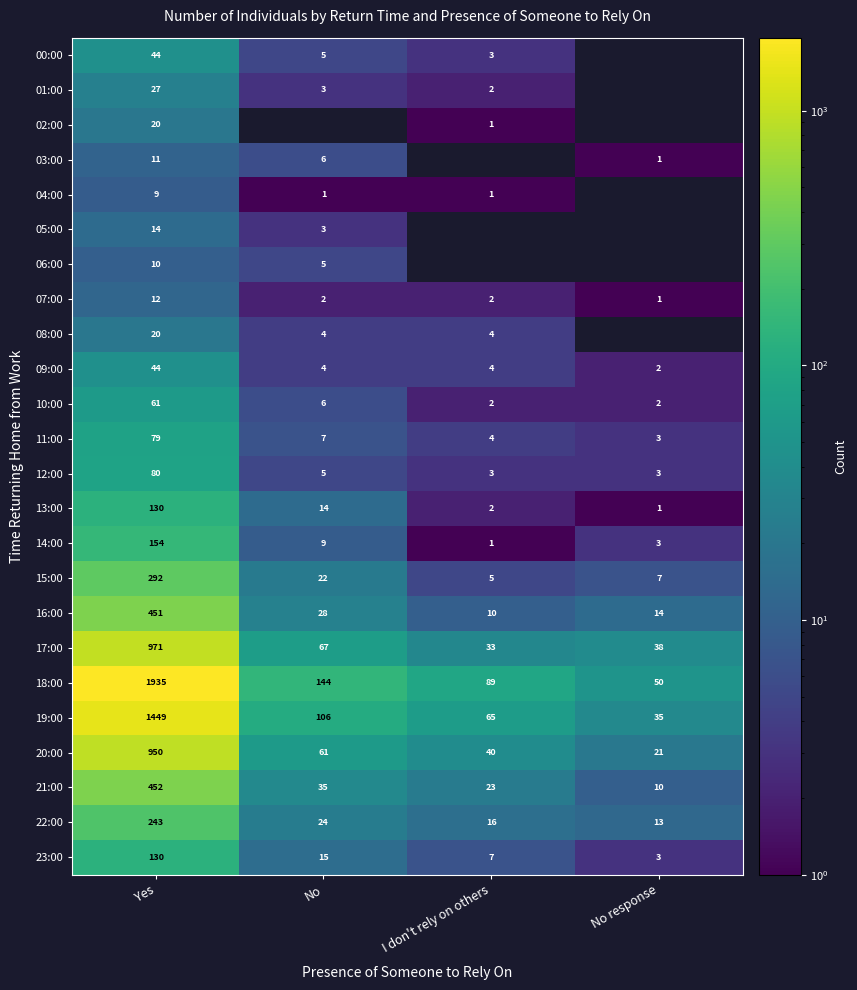

List the labels in order of 11:00 value, smallest first.

No response, I don't rely on others, No, Yes